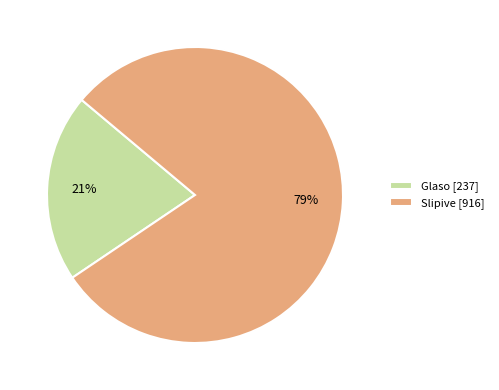

The Slipive slice represents 79% of the pie. True or false?

True